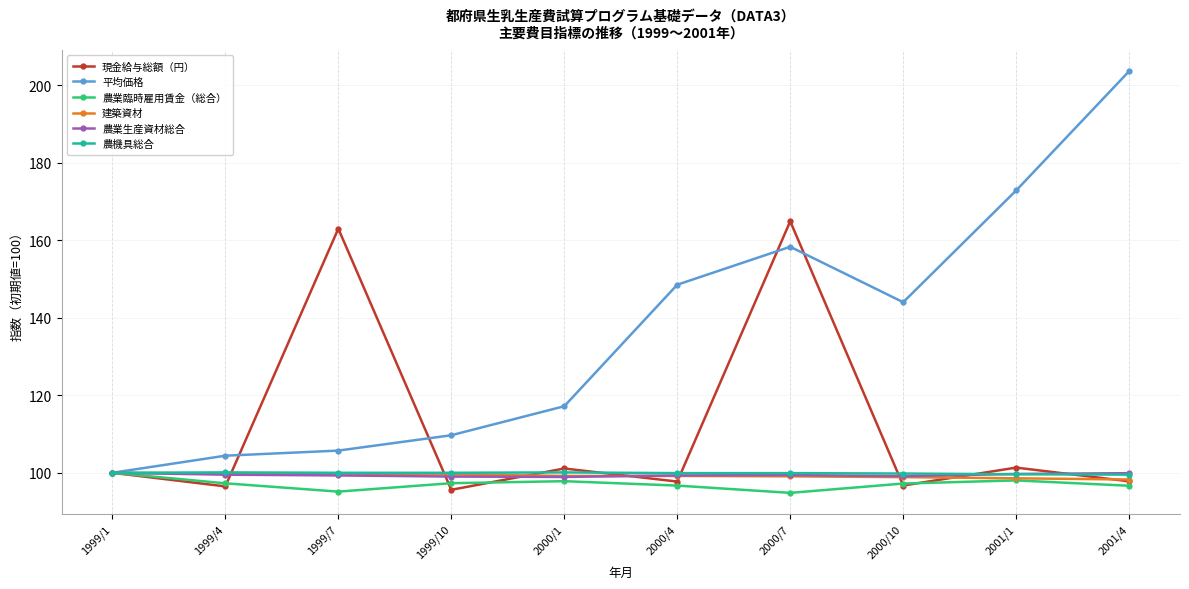

At how many categories does at least one series exceed 157?

4